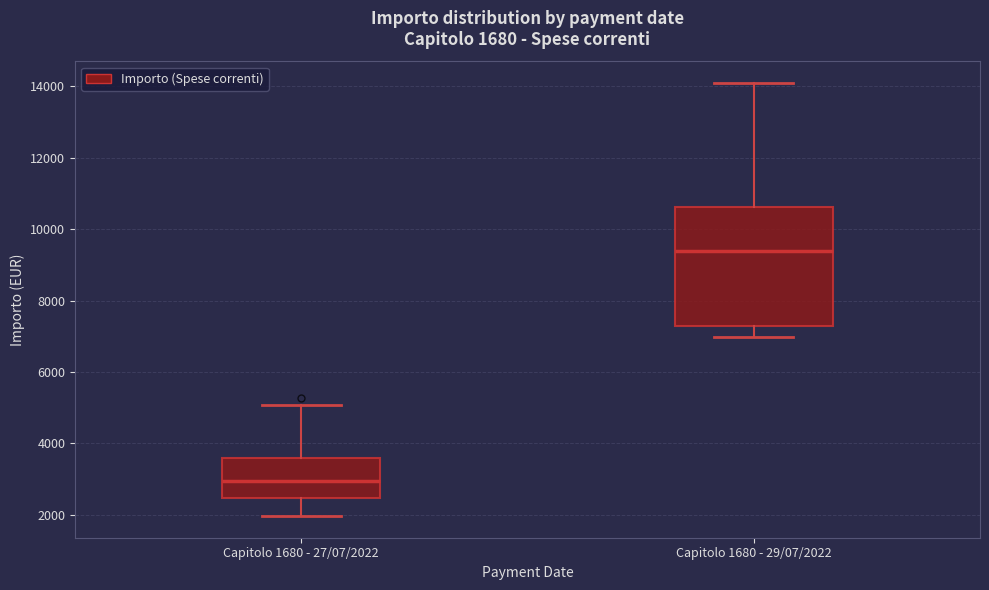

Which box is the tallest, from its lower edge to its upper edge?

Capitolo 1680 - 29/07/2022